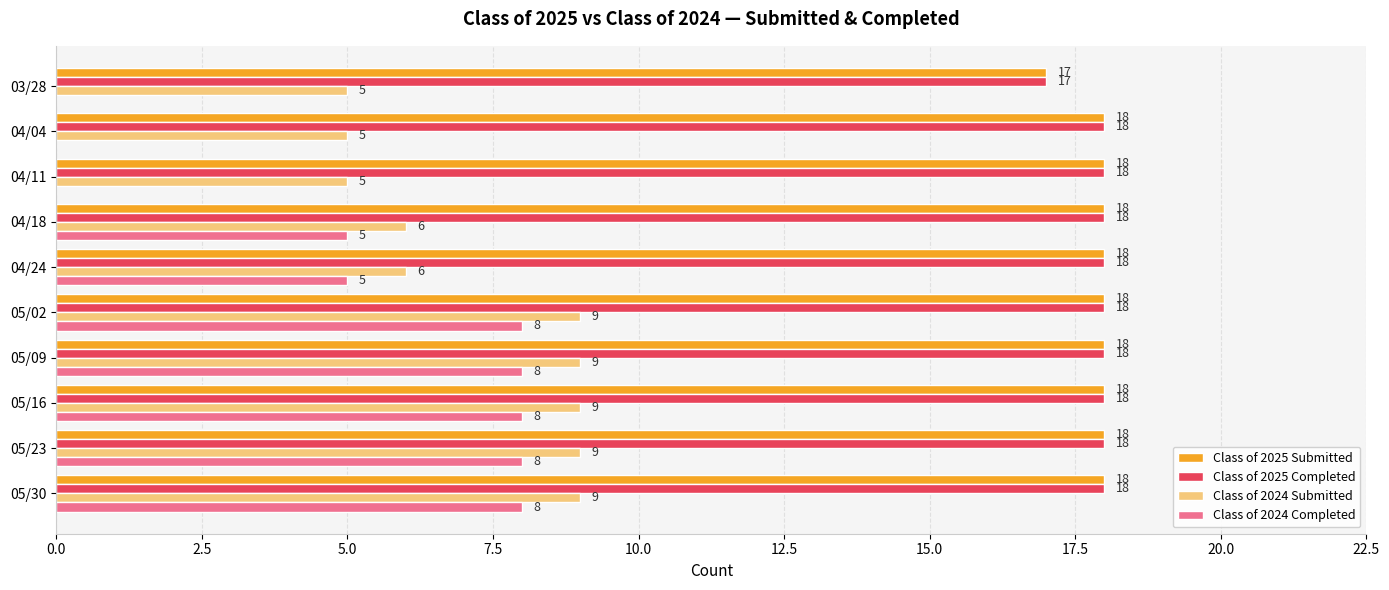

How many distinct data groups are displayed?

4